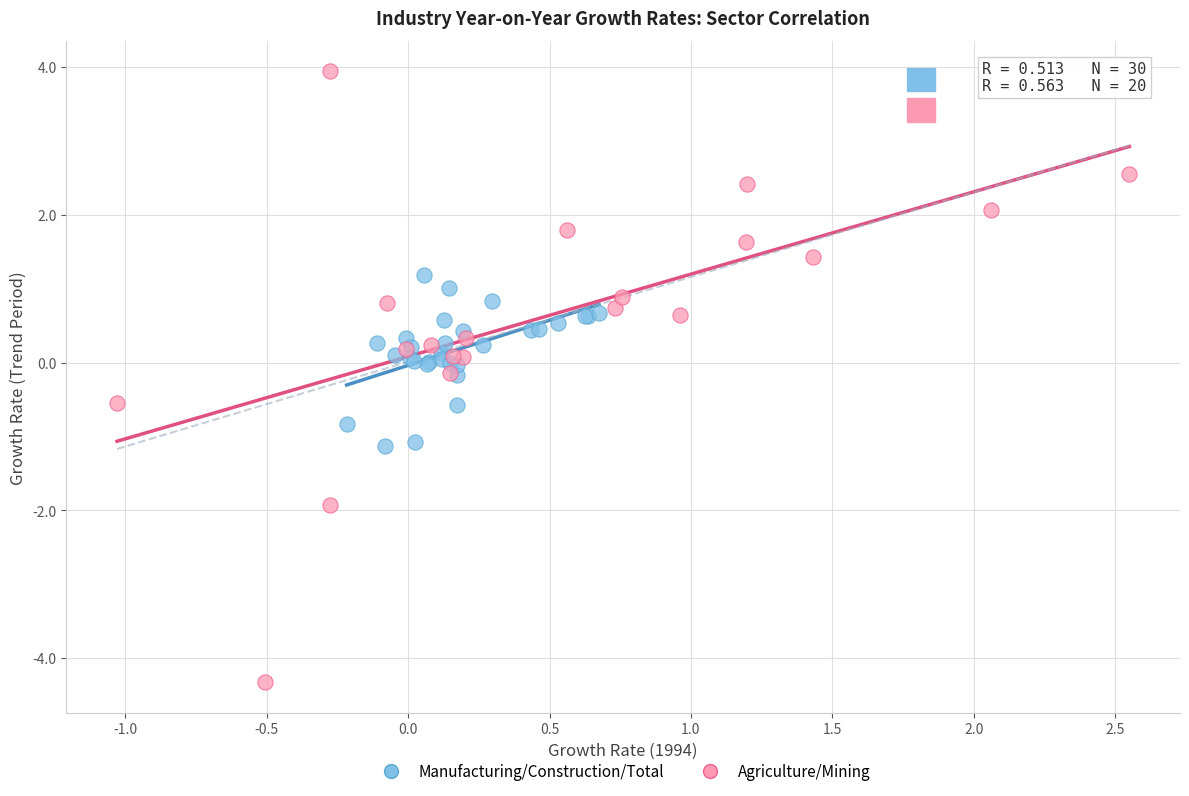

Which series reaches the maximum Y coordinate?

Agriculture/Mining